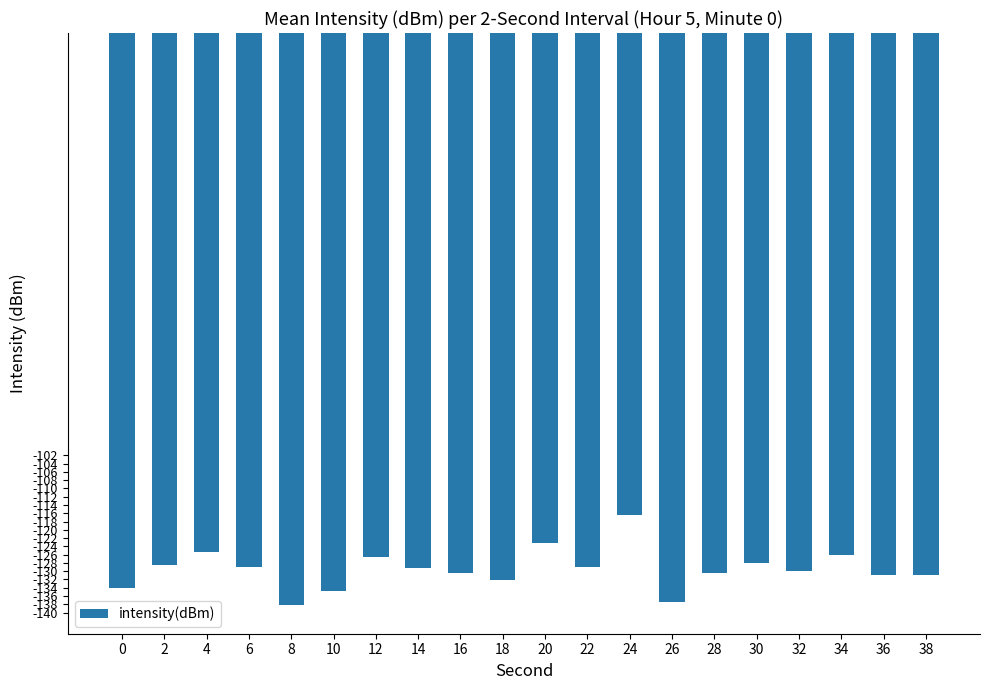

What is the value of the 11th bar from the left?

-123.2